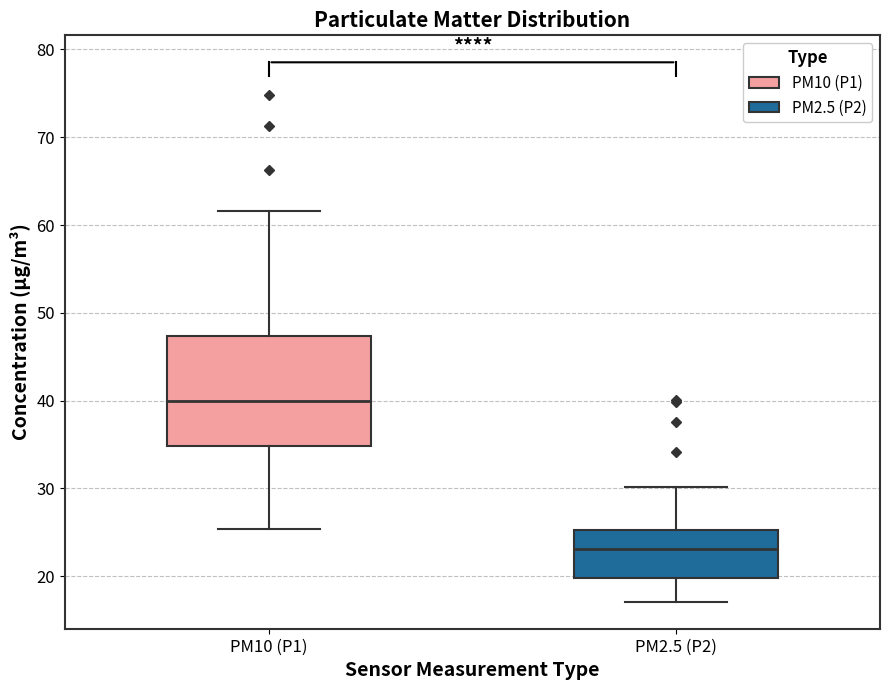

Reading left to right, transcribe this box plot: for each box, give where its median line is, the range the box spans, and where its two whiskers end, as read against the y-axis. The values are not printed on the chart, so give them approximately, as read against the axis.

PM10 (P1): median 40, box 35 to 47, whiskers 25 to 62
PM2.5 (P2): median 23, box 20 to 25, whiskers 17 to 30